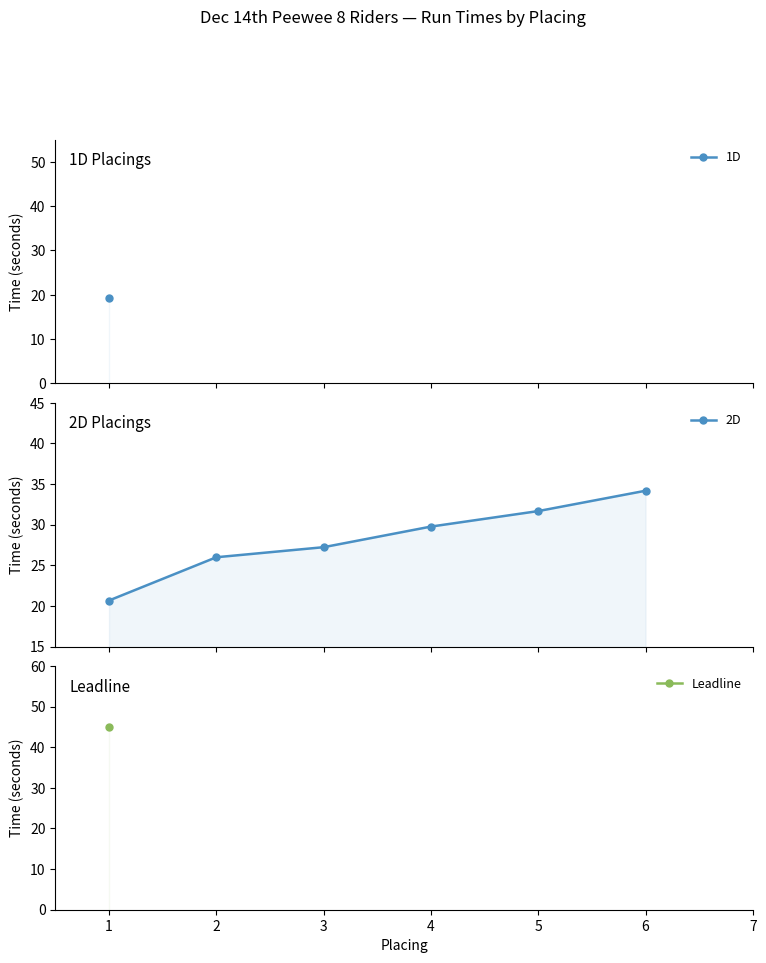

Is it true that the value at 1 is 11.1?

False